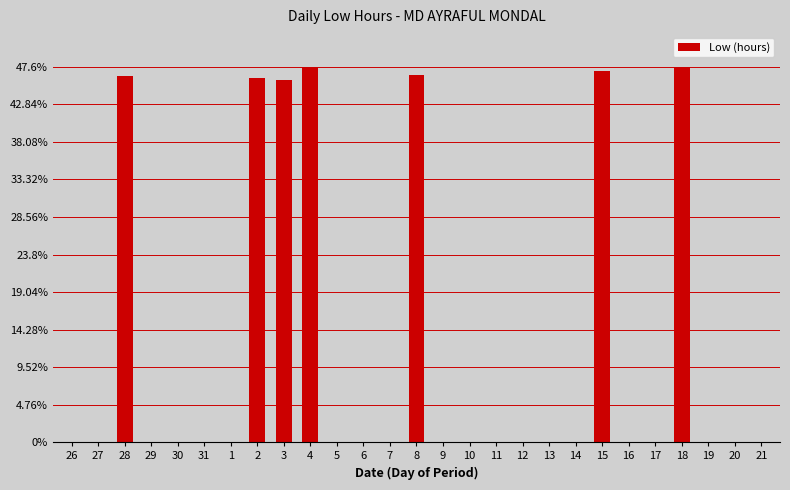

The chart shows a value of 0.0 at 26. True or false?

True